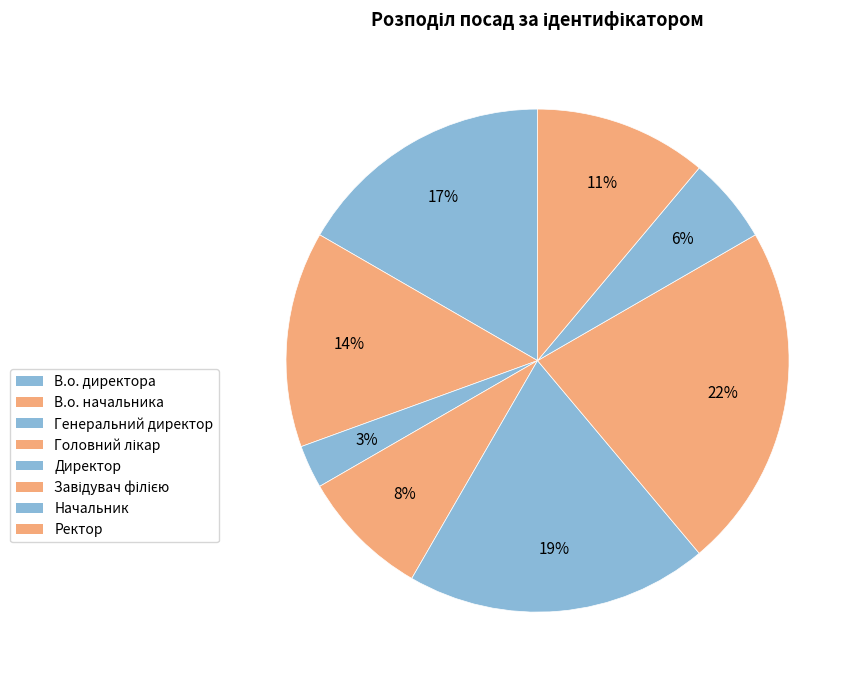

To the nearest percent, what portion does Завідувач філією represent?

22%